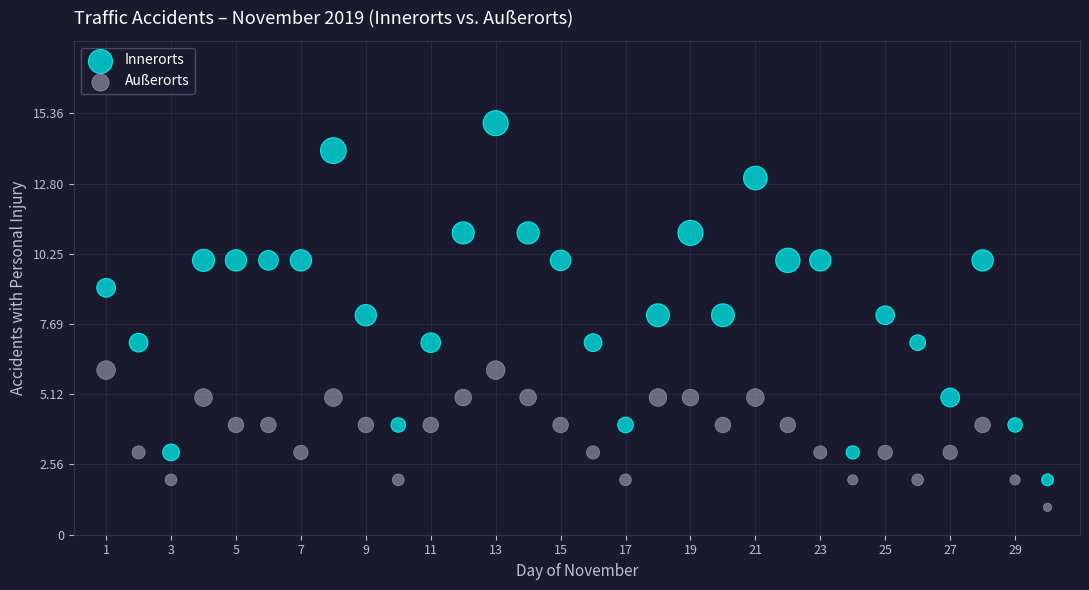

Across all data points, what is the range of Y values (max minus min)?

14